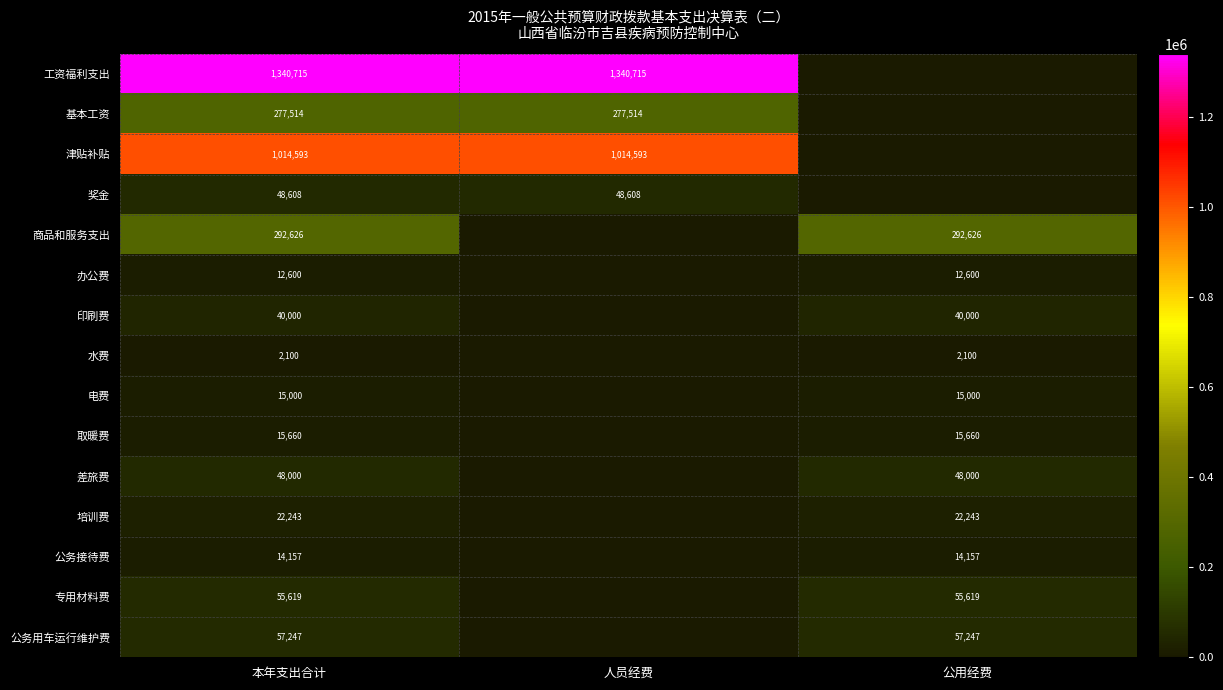

At which category is the sum across all series the highest?

本年支出合计